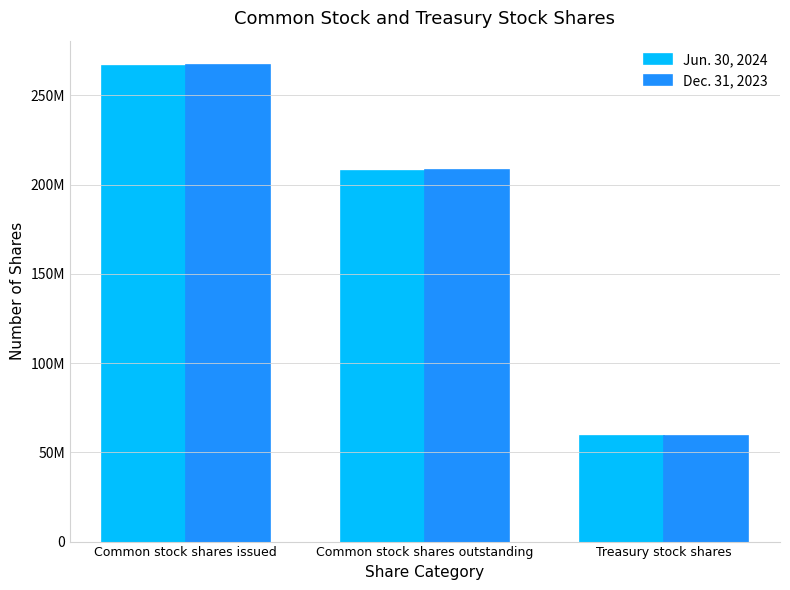

At which label does Dec. 31, 2023 first exceed 208130950?

Common stock shares issued